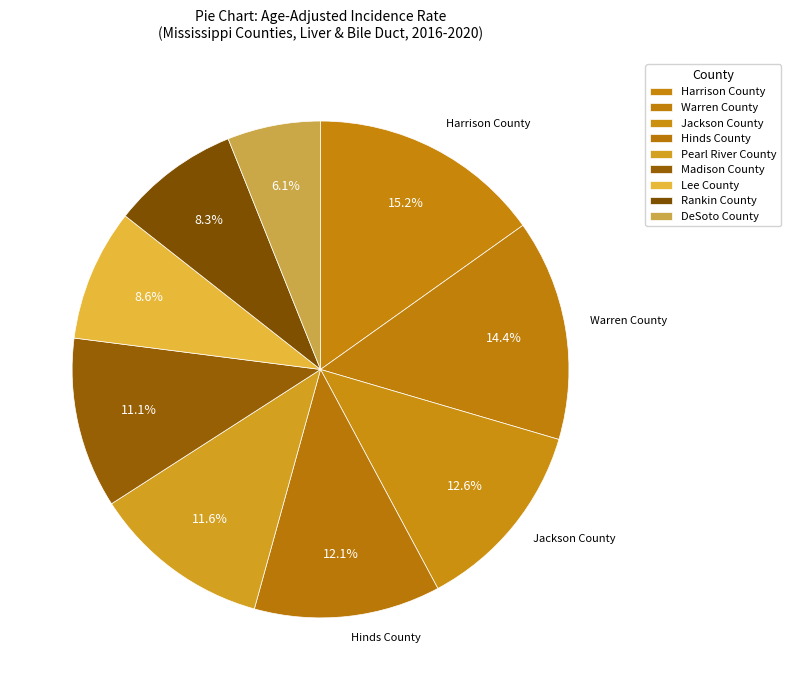

Rank the categories by value from lowest to highest.

DeSoto County, Rankin County, Lee County, Madison County, Pearl River County, Hinds County, Jackson County, Warren County, Harrison County